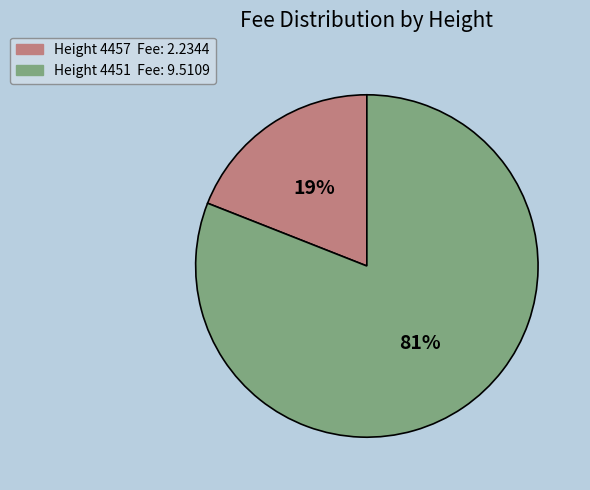

How many slices are in this pie chart?

2